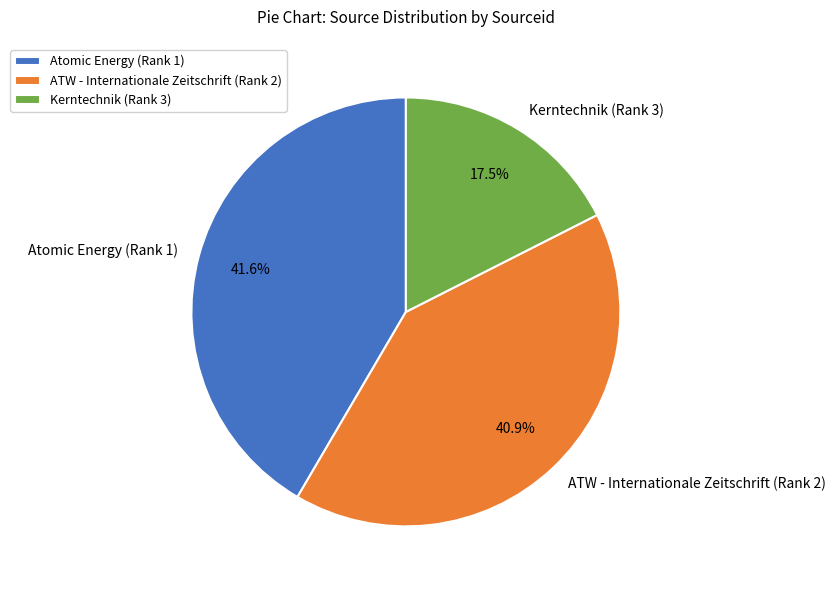

To the nearest percent, what percentage of the pie is ATW - Internationale Zeitschrift (Rank 2)?

41%